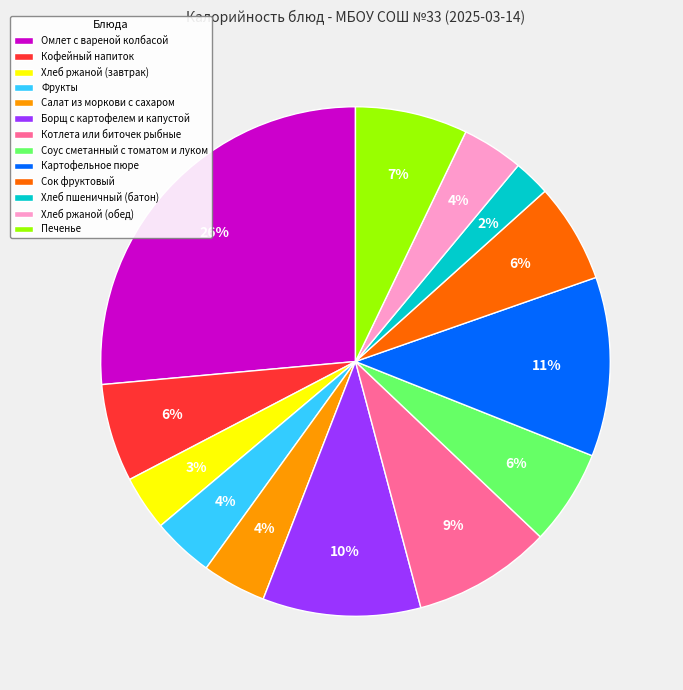

Is there a majority slice in this chart?

No